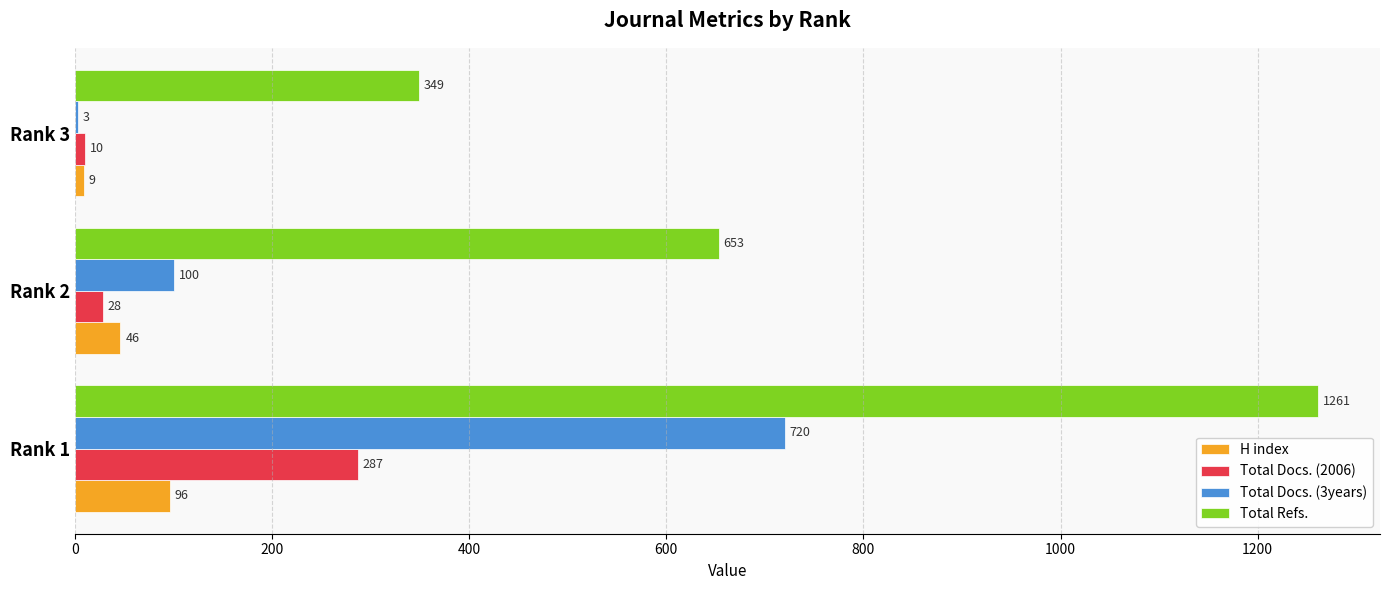

What is the sum of the H index values at Rank 1 and Rank 2?

142